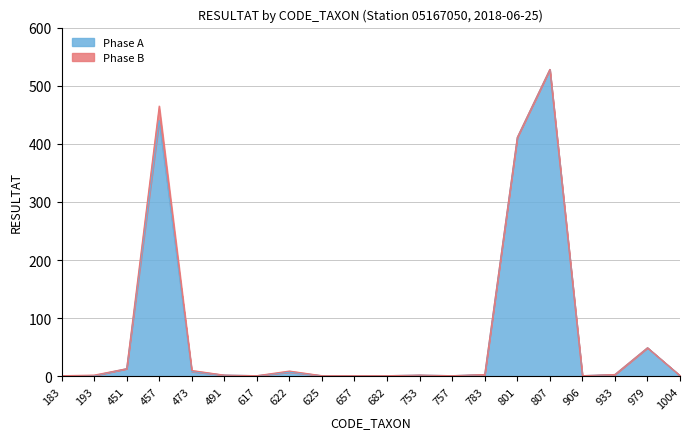

At which label is the value closest to 264?

801